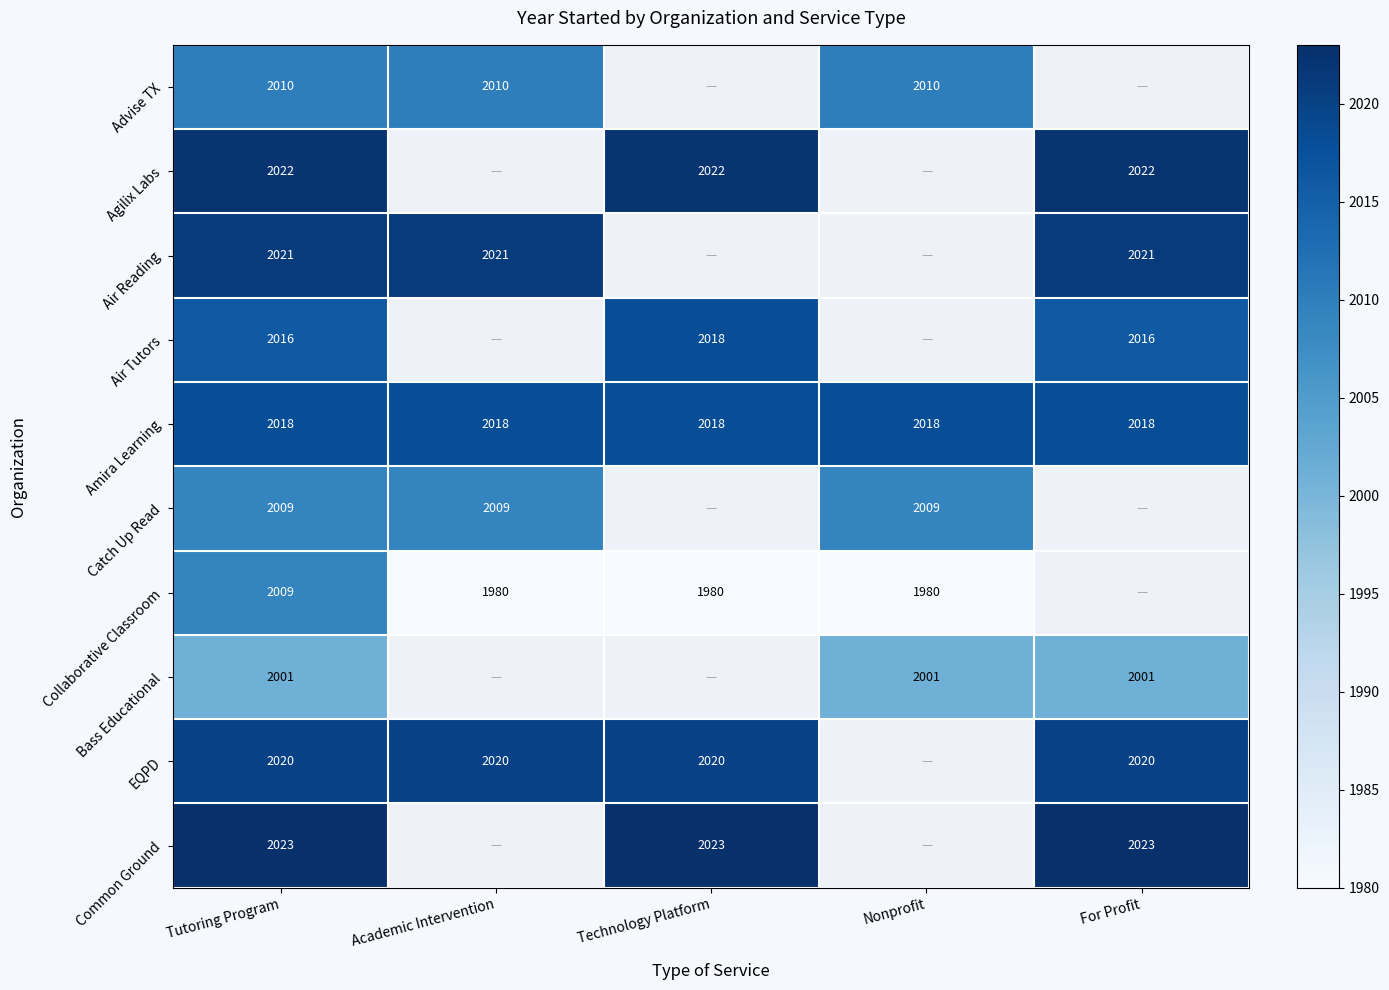

True or false: Collaborative Classroom has a value of 1980 at Academic Intervention.

True